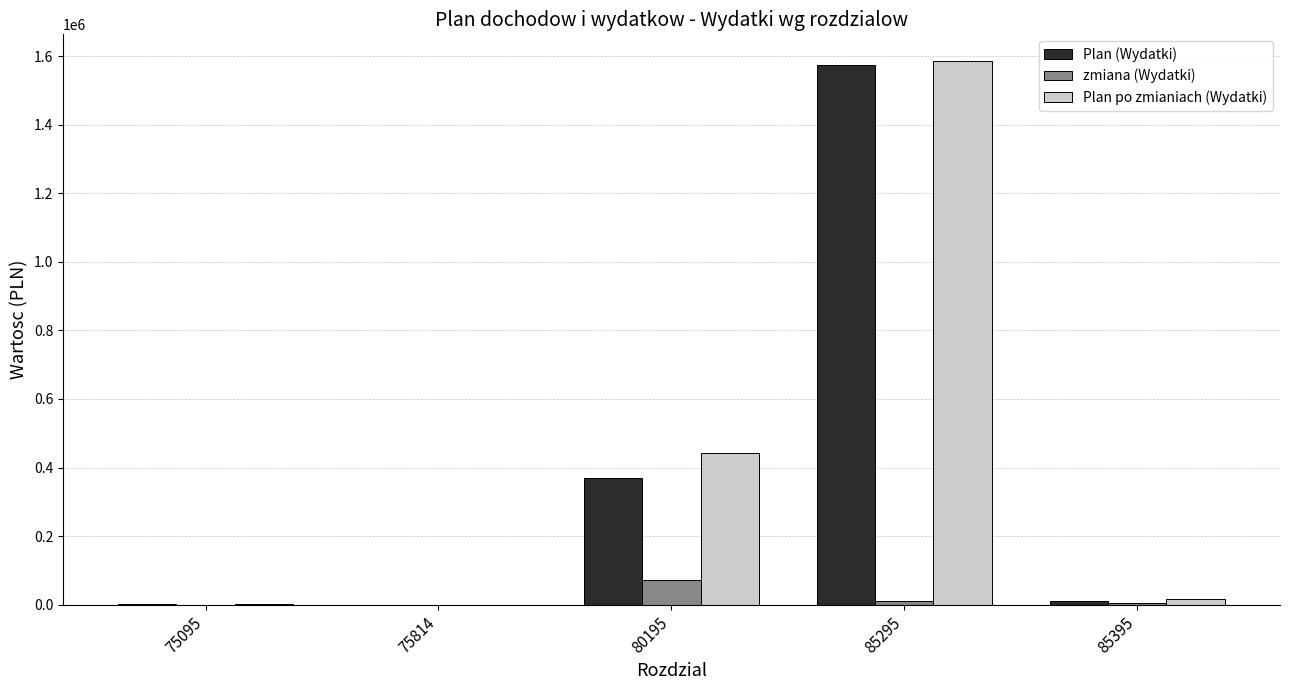

Which series has the largest range (max minus min)?

Plan po zmianiach (Wydatki)